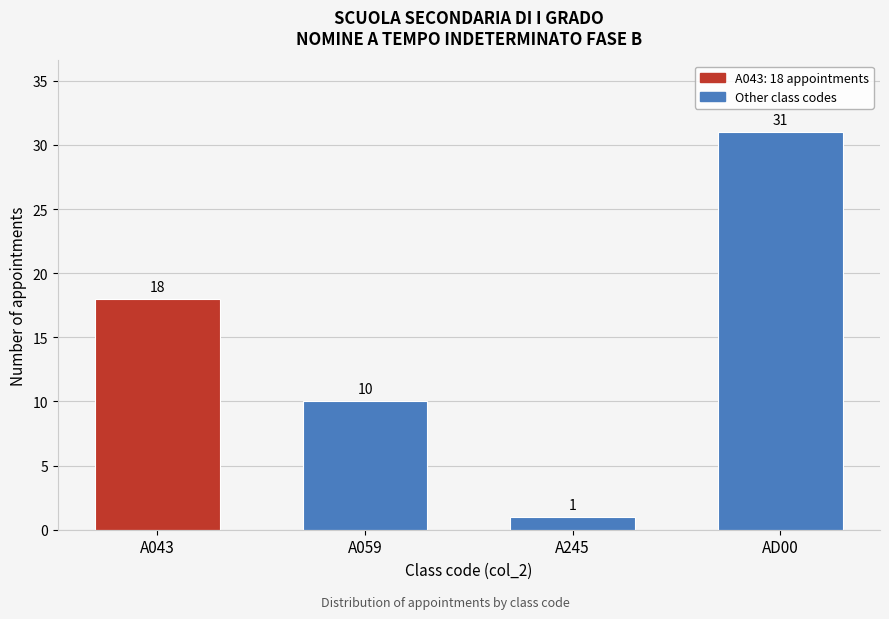

Reading right to left, what are all the values shown in this chart?

31	1	10	18